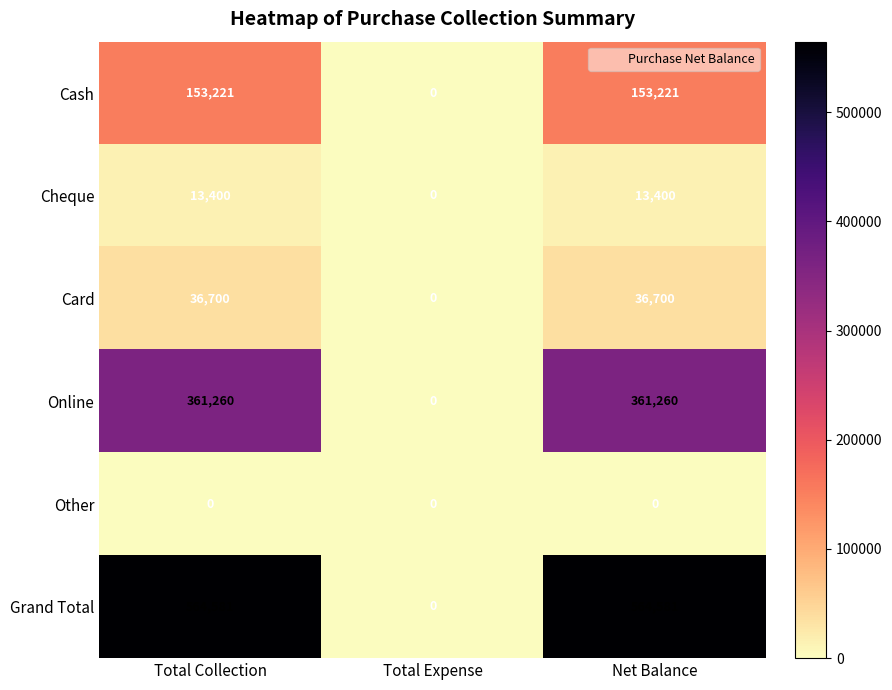

The value of Cash at Total Collection is 153221. True or false?

True